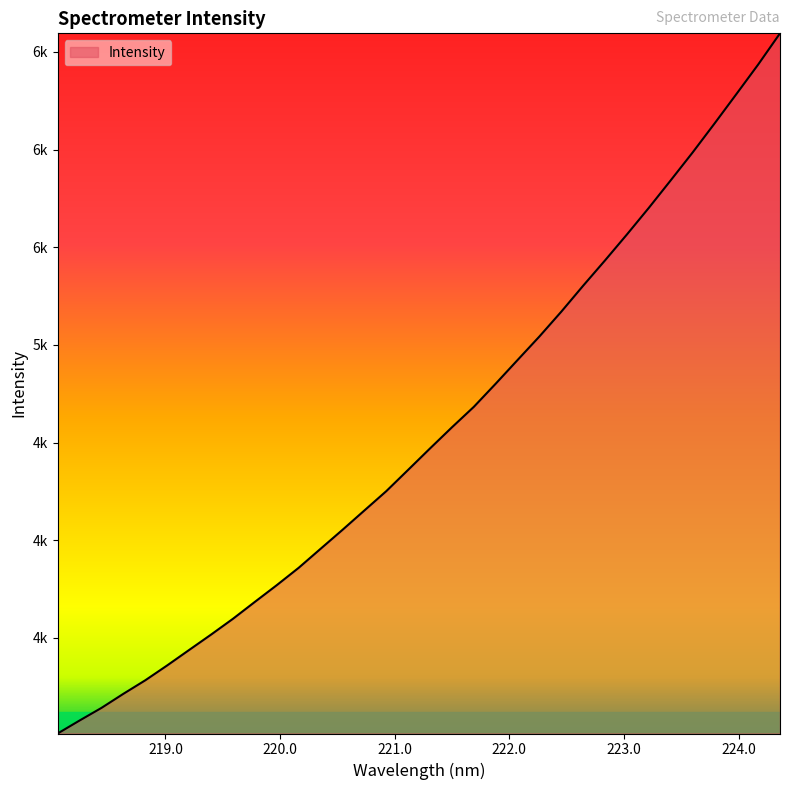

Does the chart display data point markers on the line(s)?

No